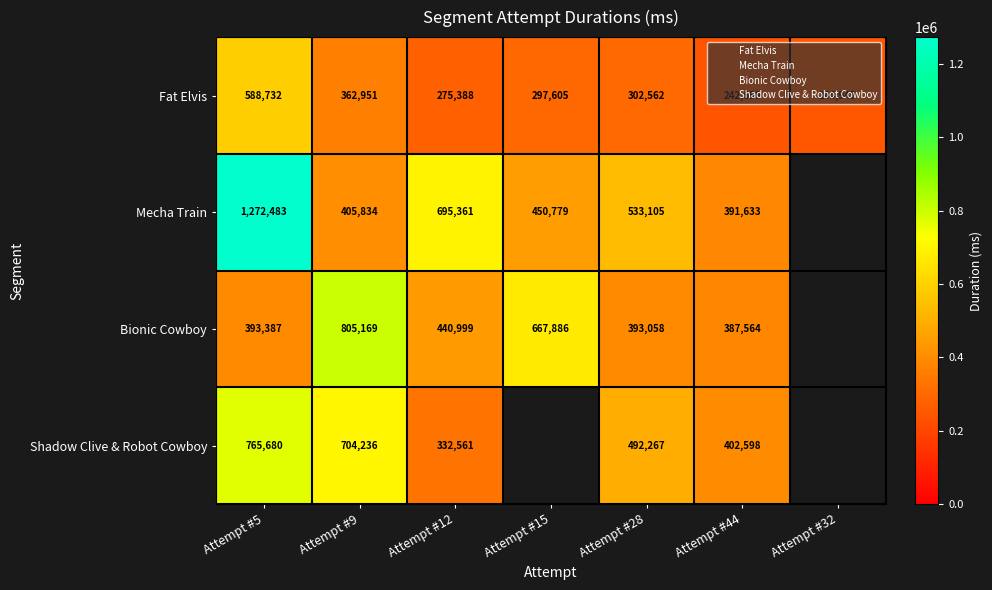

Between Attempt #15 and Attempt #12, which is larger?

Attempt #15